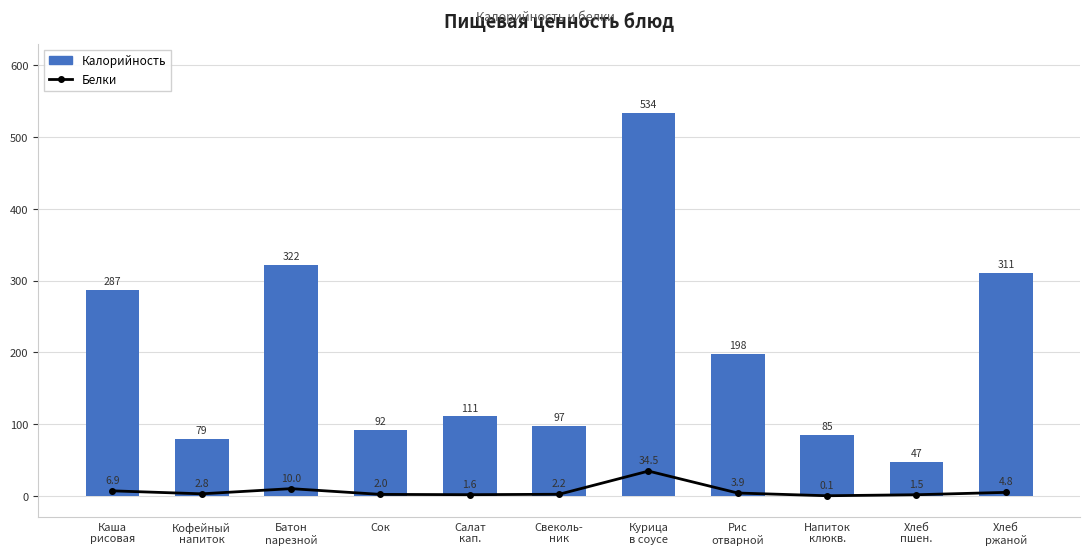

What is the label of the 5th bar from the left?

Салат
кап.